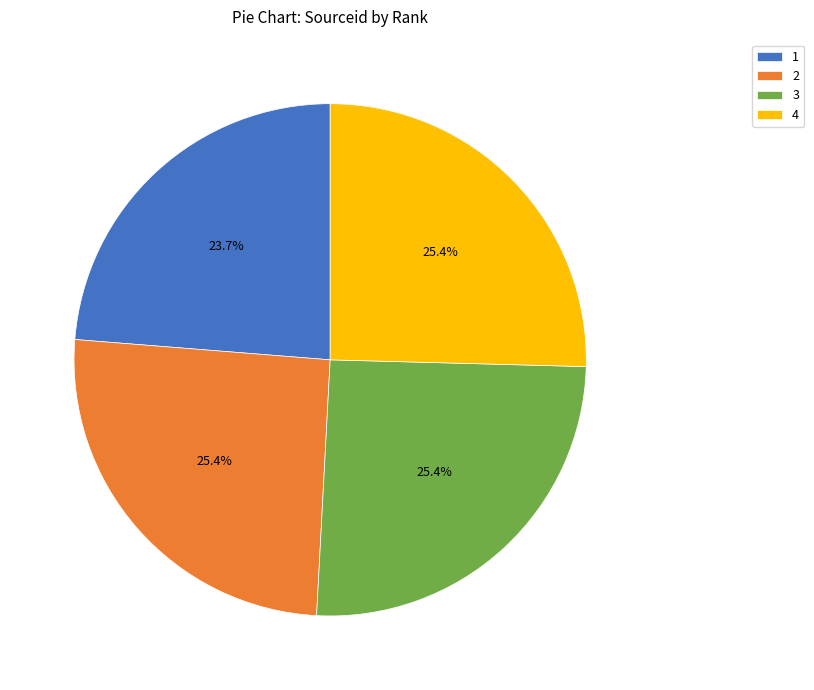

What percentage is the 4 slice, to the nearest percent?

25%